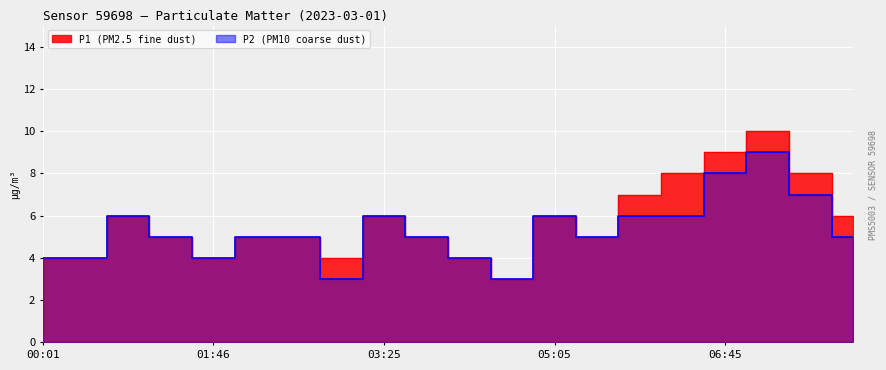

What are all the series names shown in the legend?

P1, P2